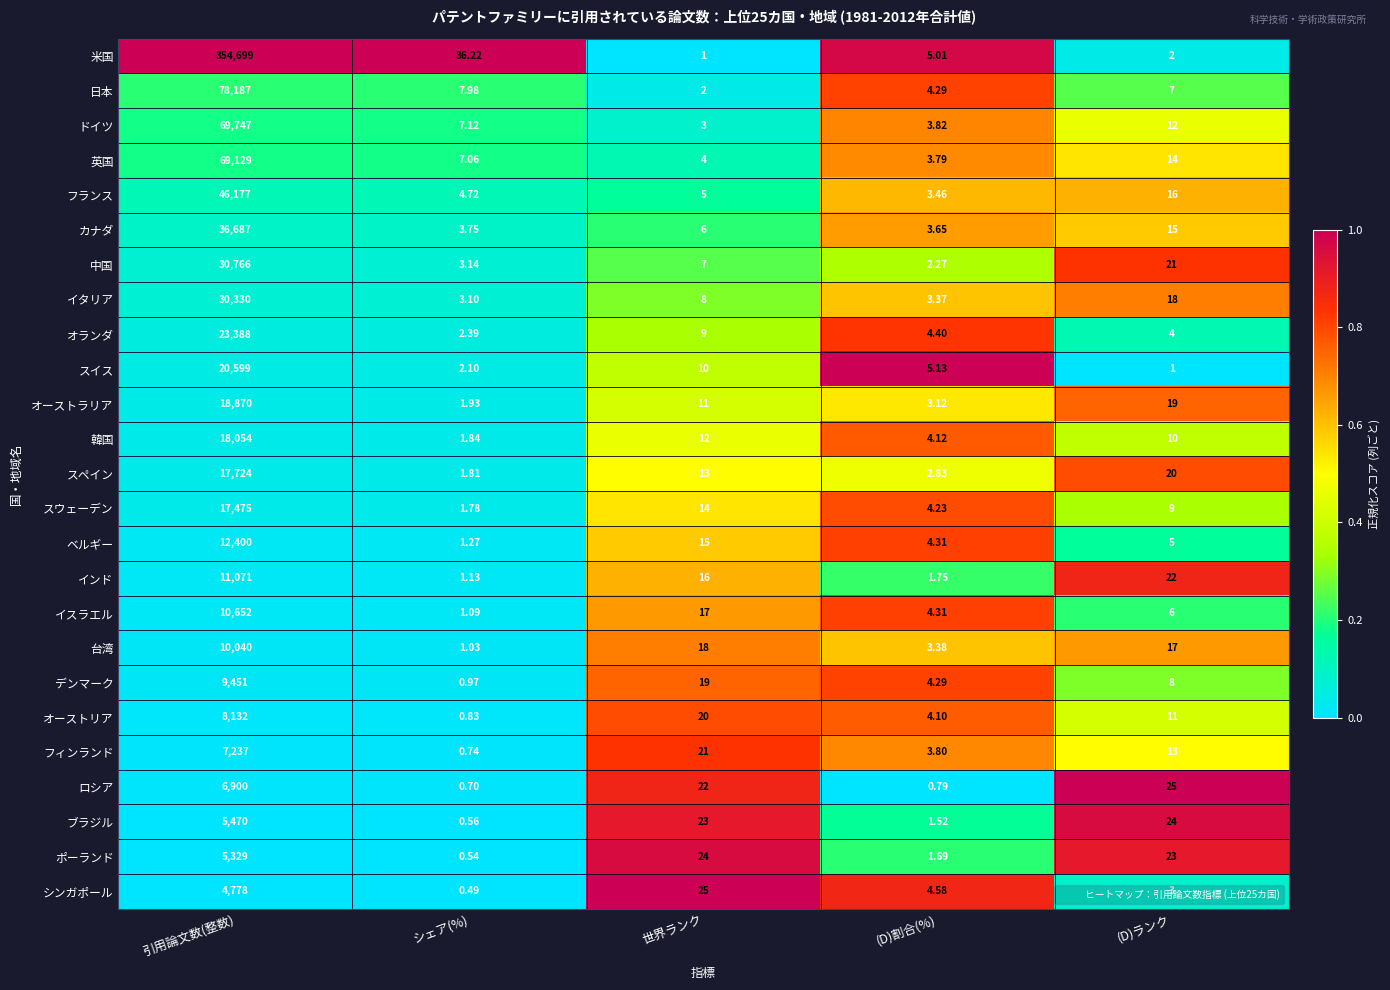

At which category does the chart reach its peak across all series?

引用論文数(整数)